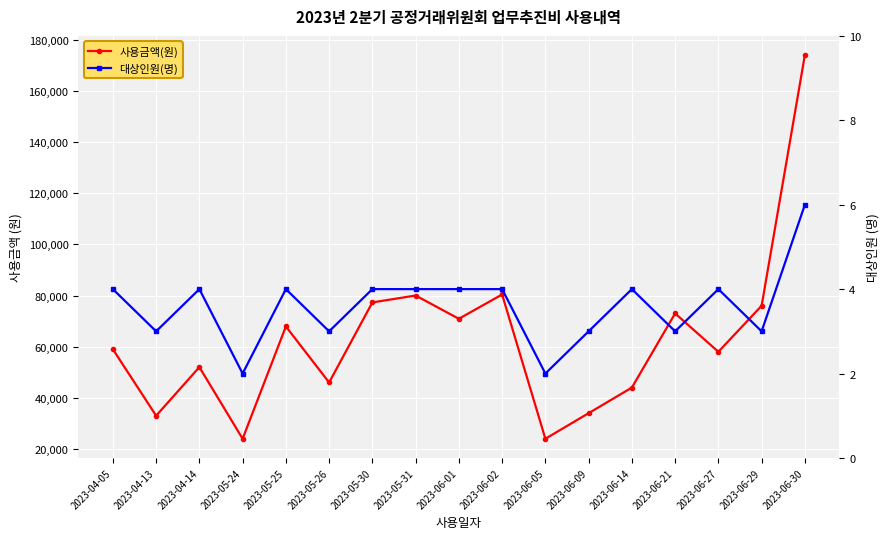

True or false: 대상인원(명) and 사용금액(원) intersect in this chart.

False